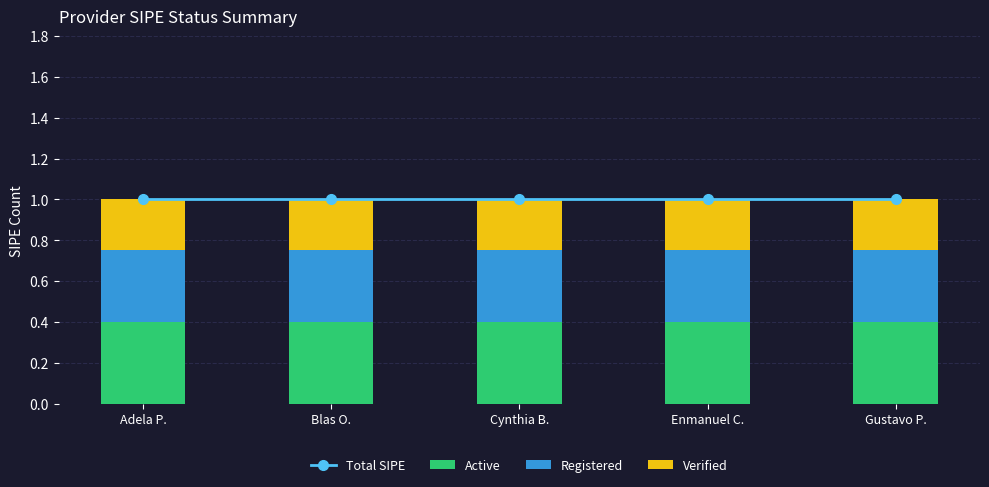

What position from the left is Adela P.?

1